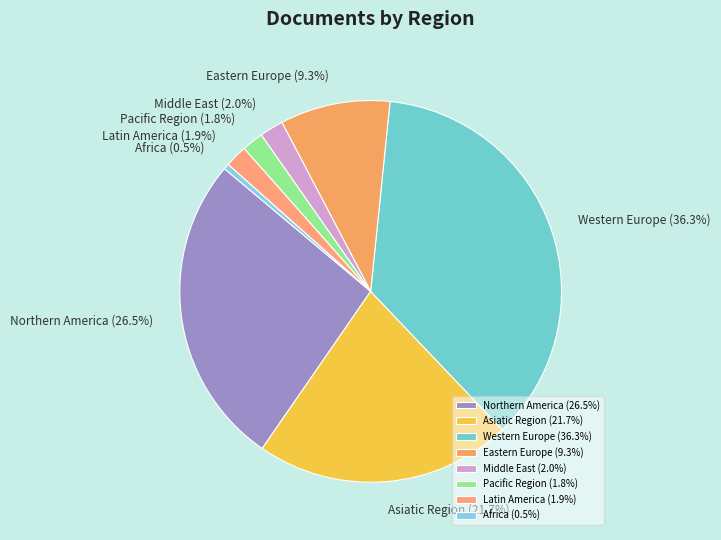

What percentage do Eastern Europe and Latin America together represent?

11.2%